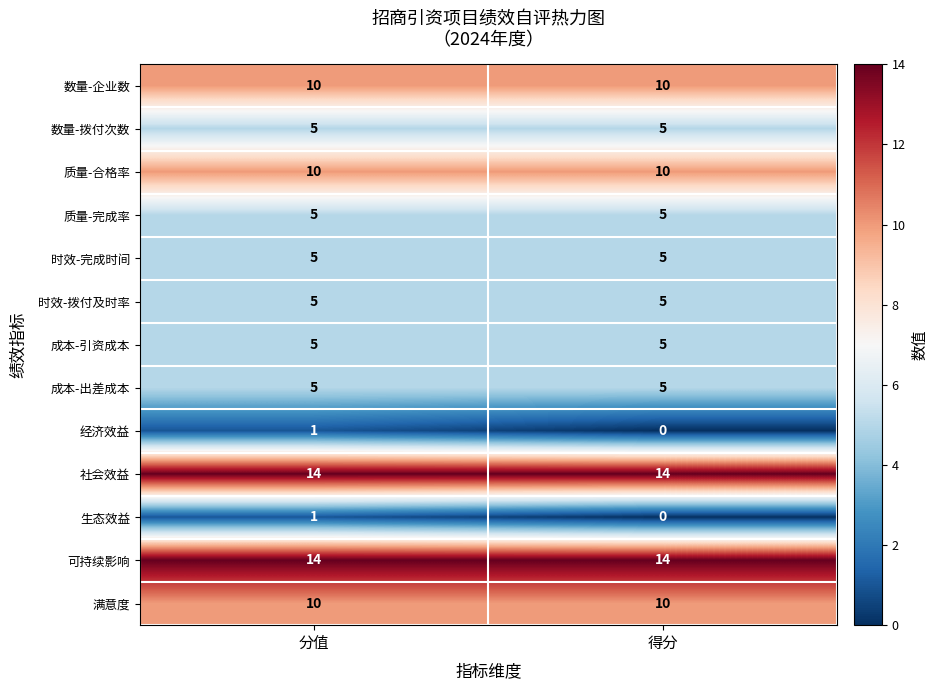

The 社会效益 series shows 7 at 得分. True or false?

False